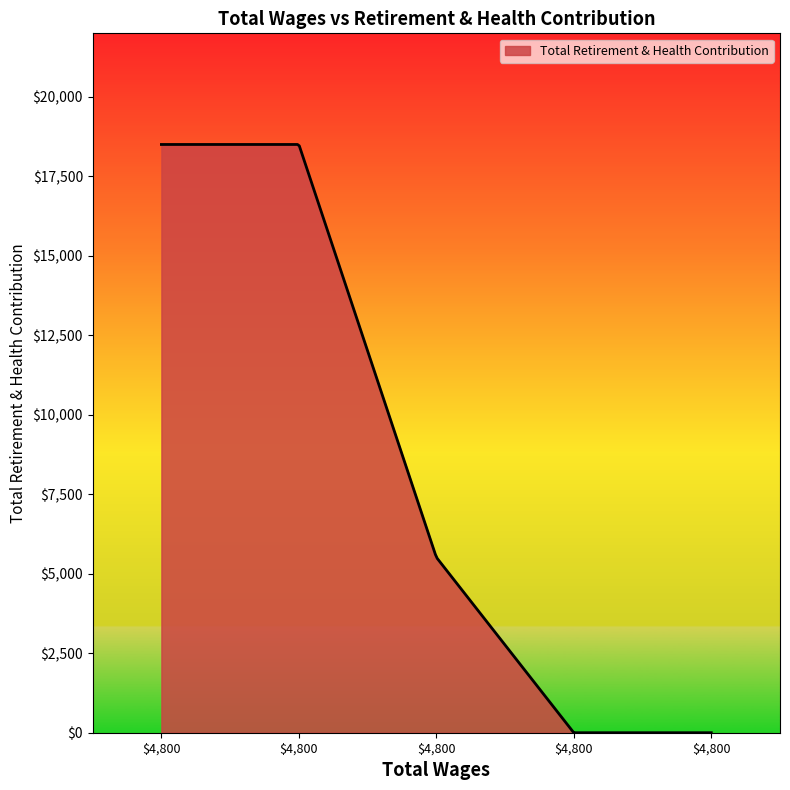

What is the sum of all values?

2496561.4